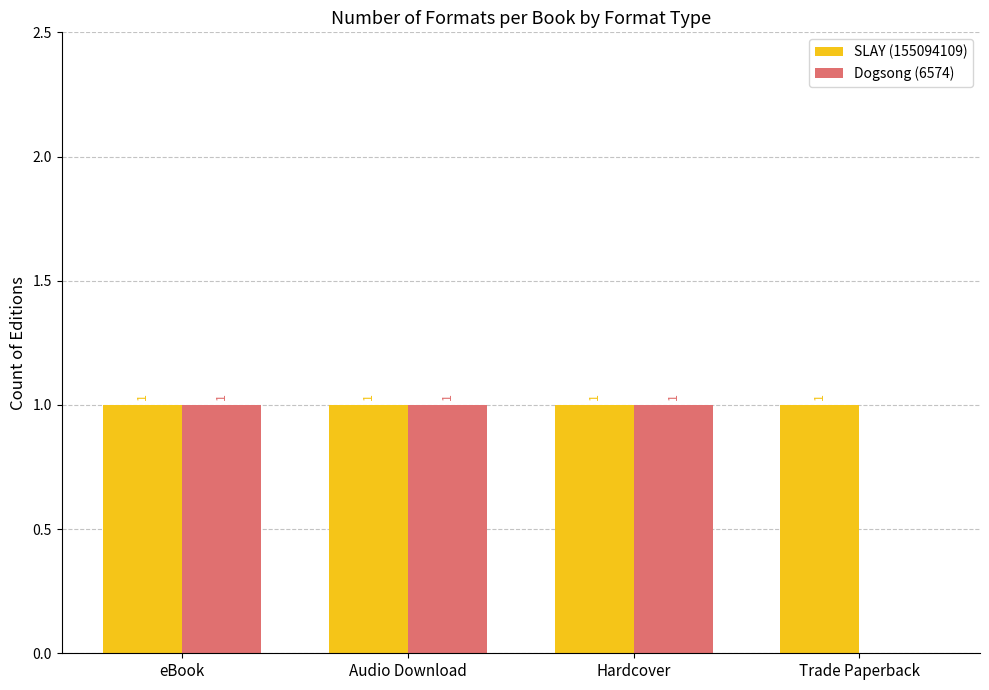

How many data points does each series have?

4